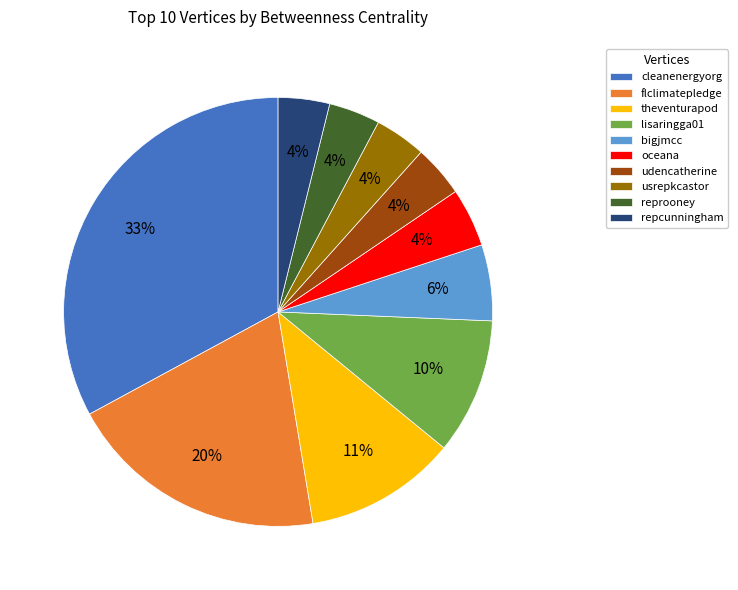

To the nearest percent, what portion does reprooney represent?

4%